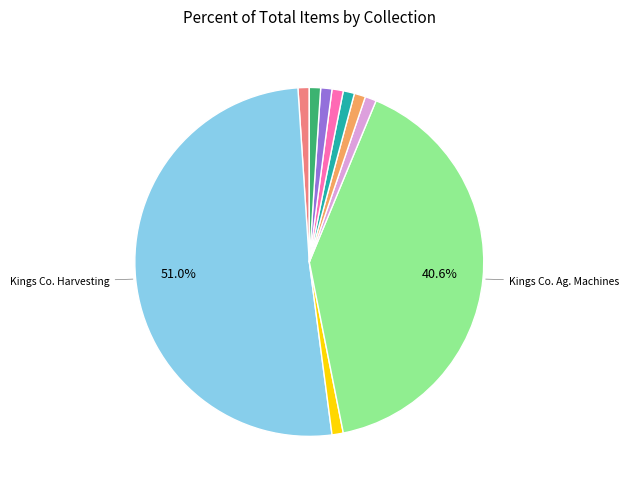

Is there a majority slice in this chart?

Yes